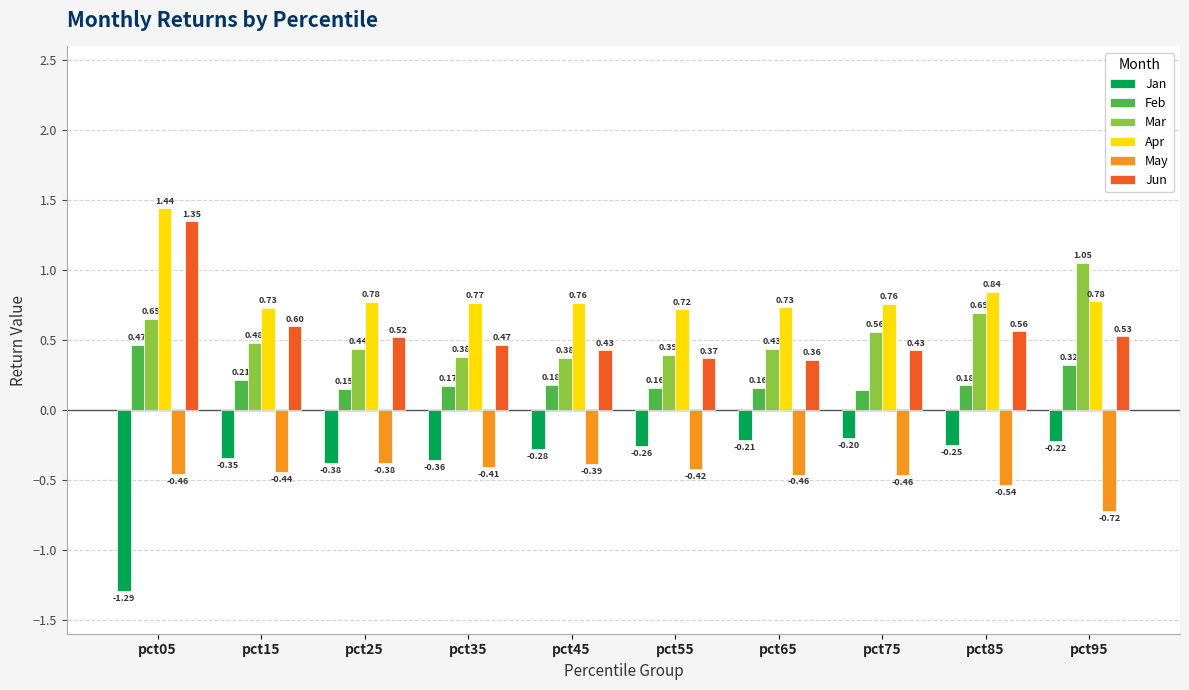

How many distinct data groups are displayed?

6